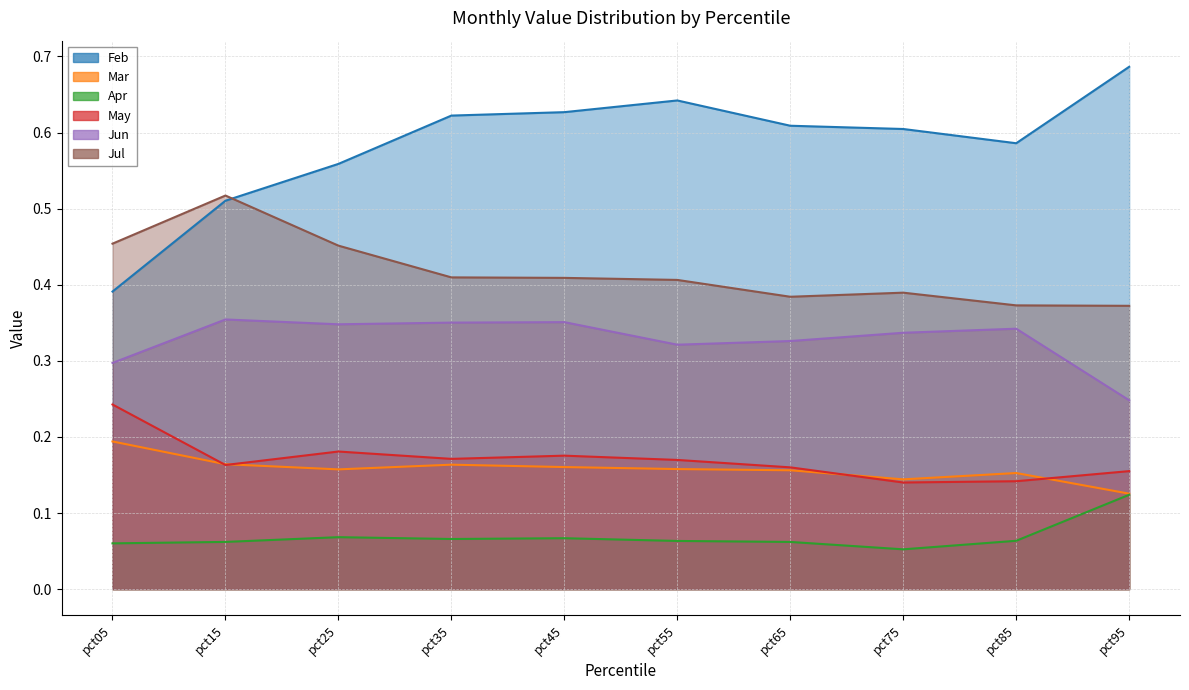

What is the minimum value for Jul?

0.4